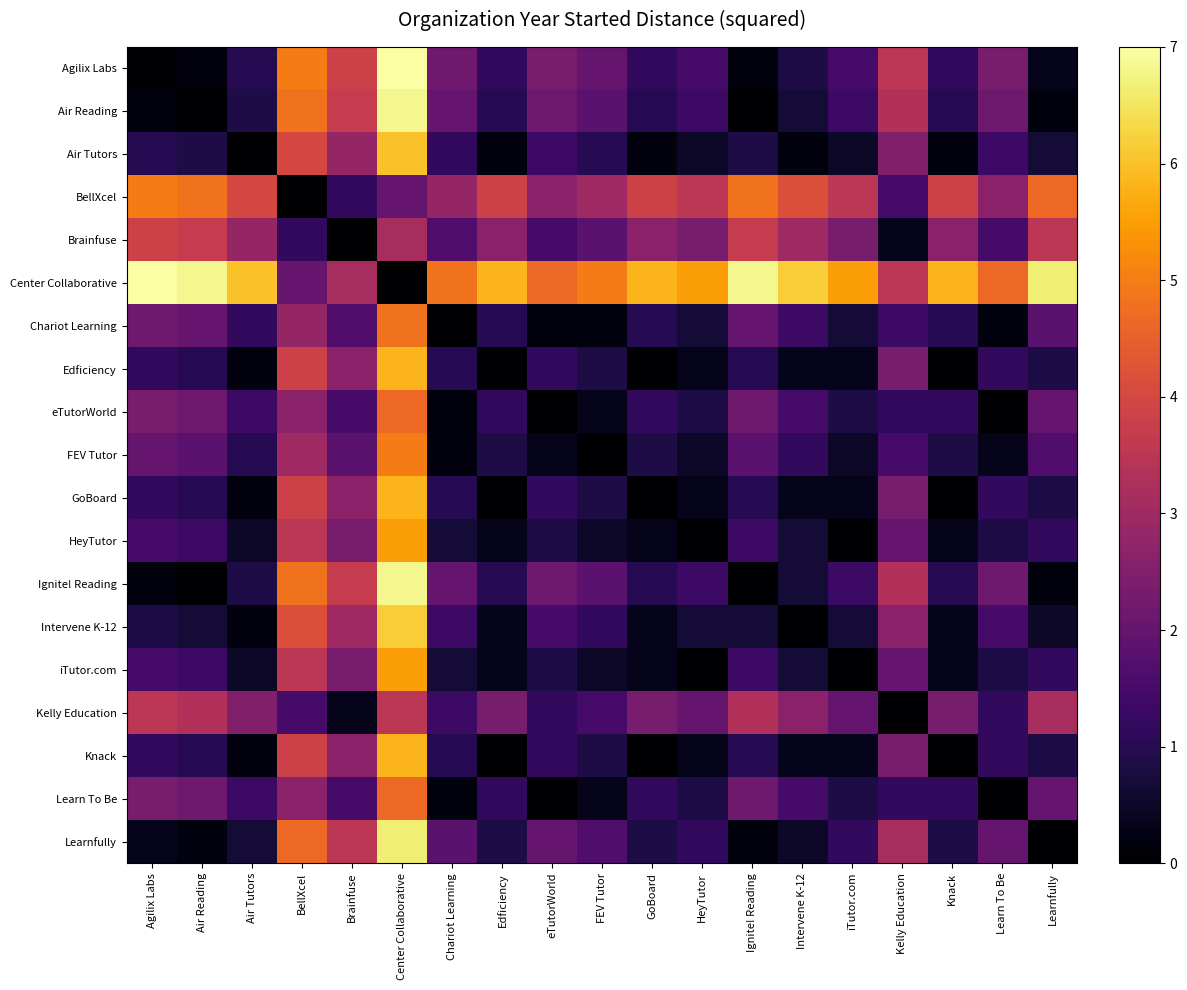

Which series has the largest range (max minus min)?

Agilix Labs